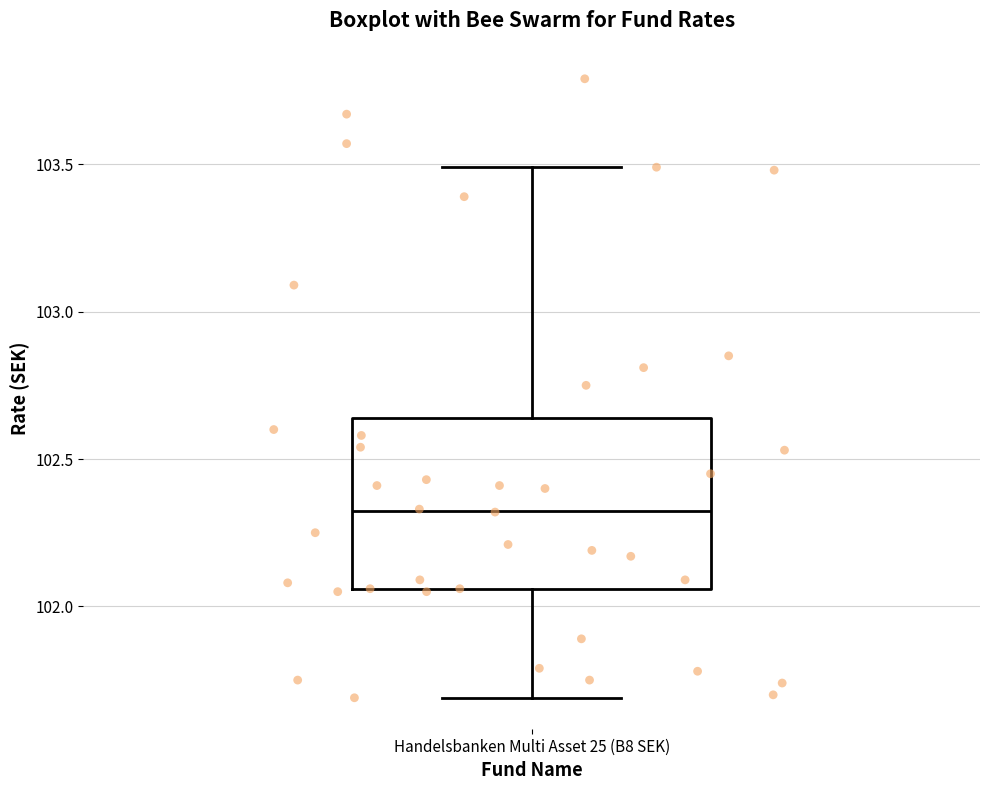

Transcribe this box plot: give where the median line is, the range the box spans, and where the two whiskers end, as read against the y-axis. The values are not printed on the chart, so give them approximately, as read against the axis.

median 102.35, box 102.05 to 102.65, whiskers 101.70 to 103.50